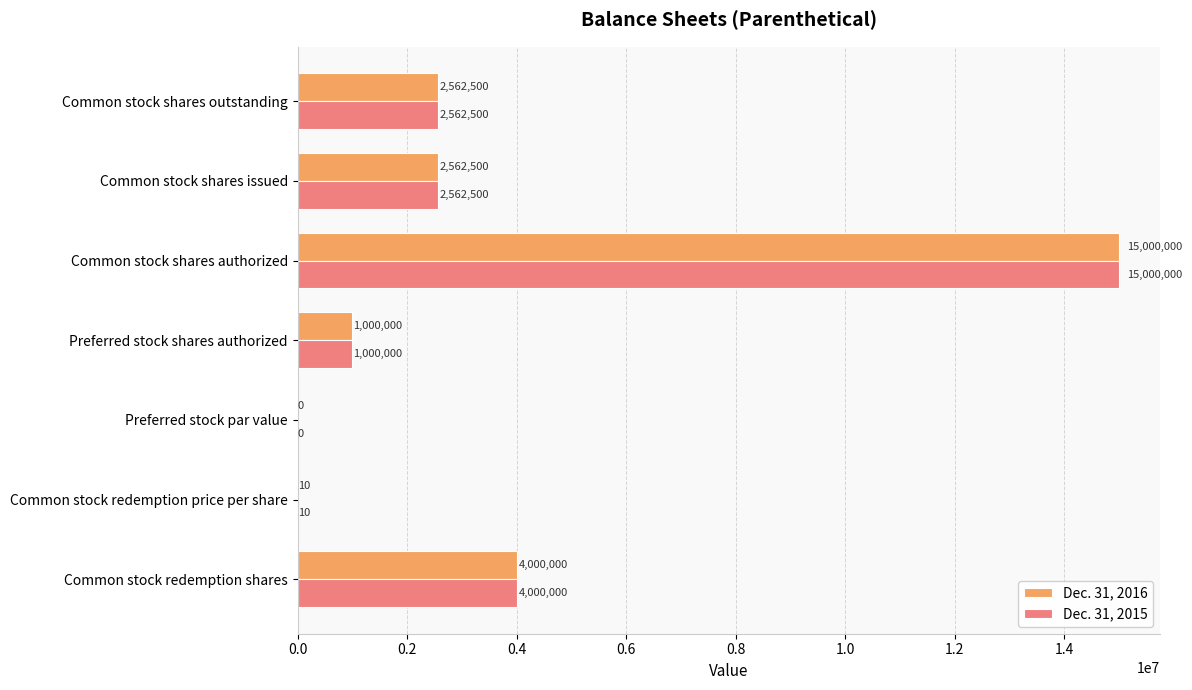

The value of Dec. 31, 2016 at Preferred stock par value is 0.0. True or false?

True